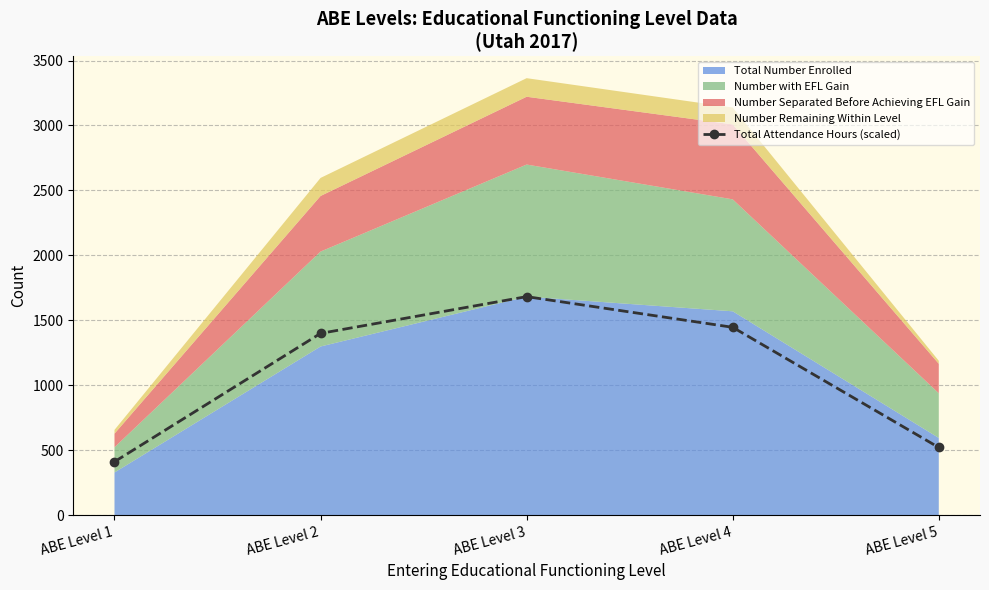

The chart shows a value of 520.5 at ABE Level 5. True or false?

True